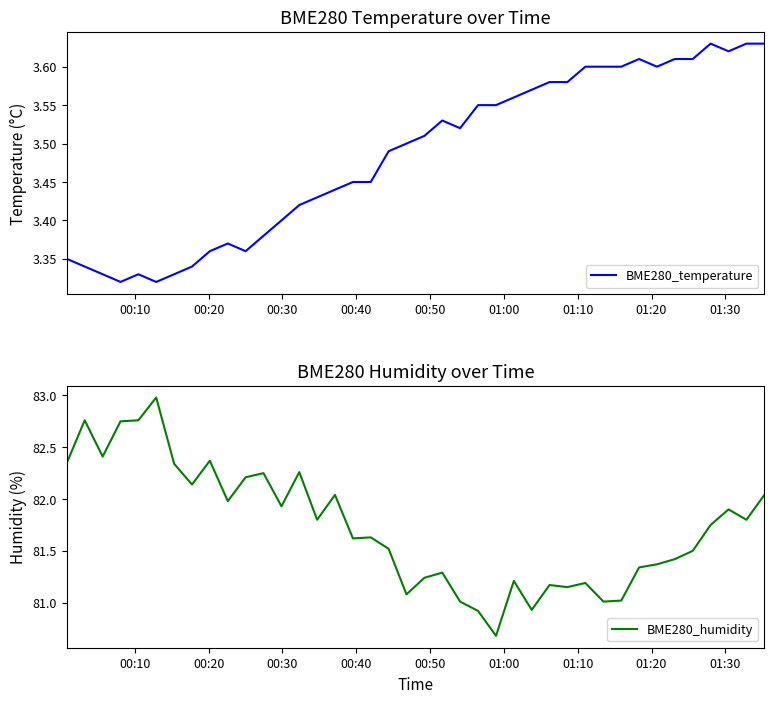

True or false: BME280_humidity and BME280_temperature intersect in this chart.

False